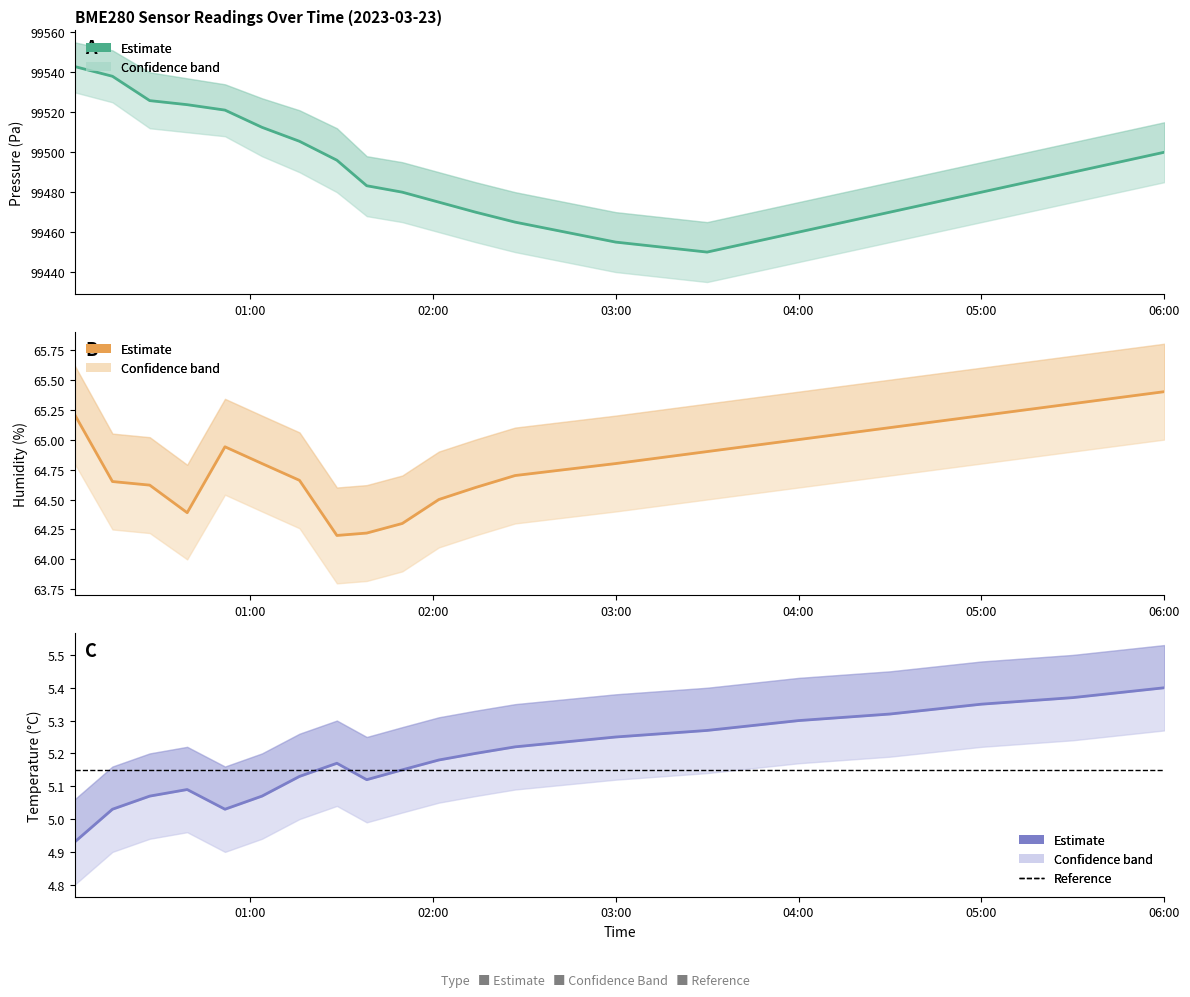

How many series are shown in this chart?

3